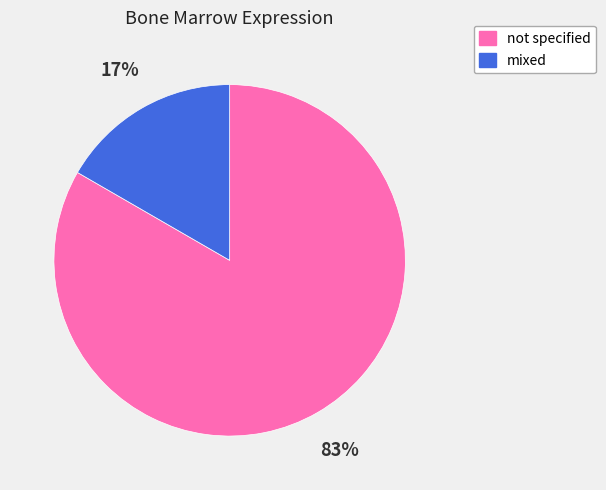

Rank the categories by value from highest to lowest.

not specified, mixed